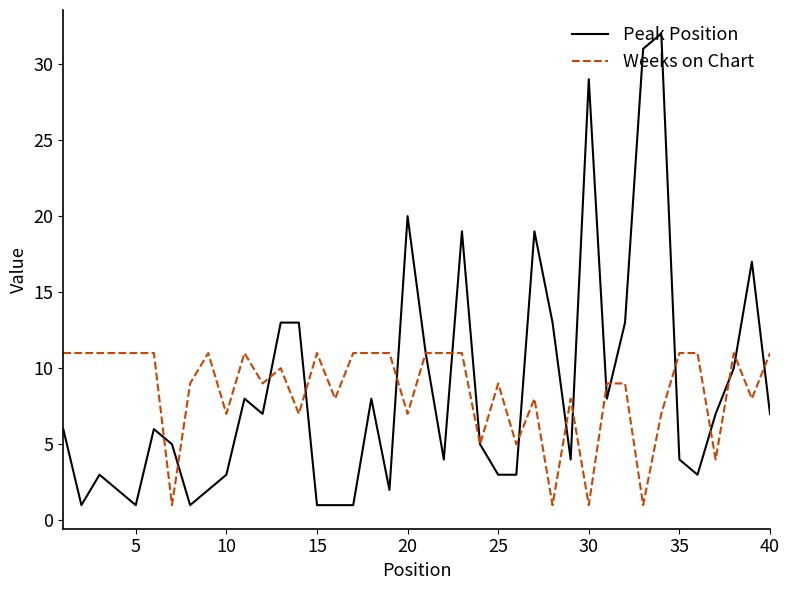

Does the chart display data point markers on the line(s)?

No